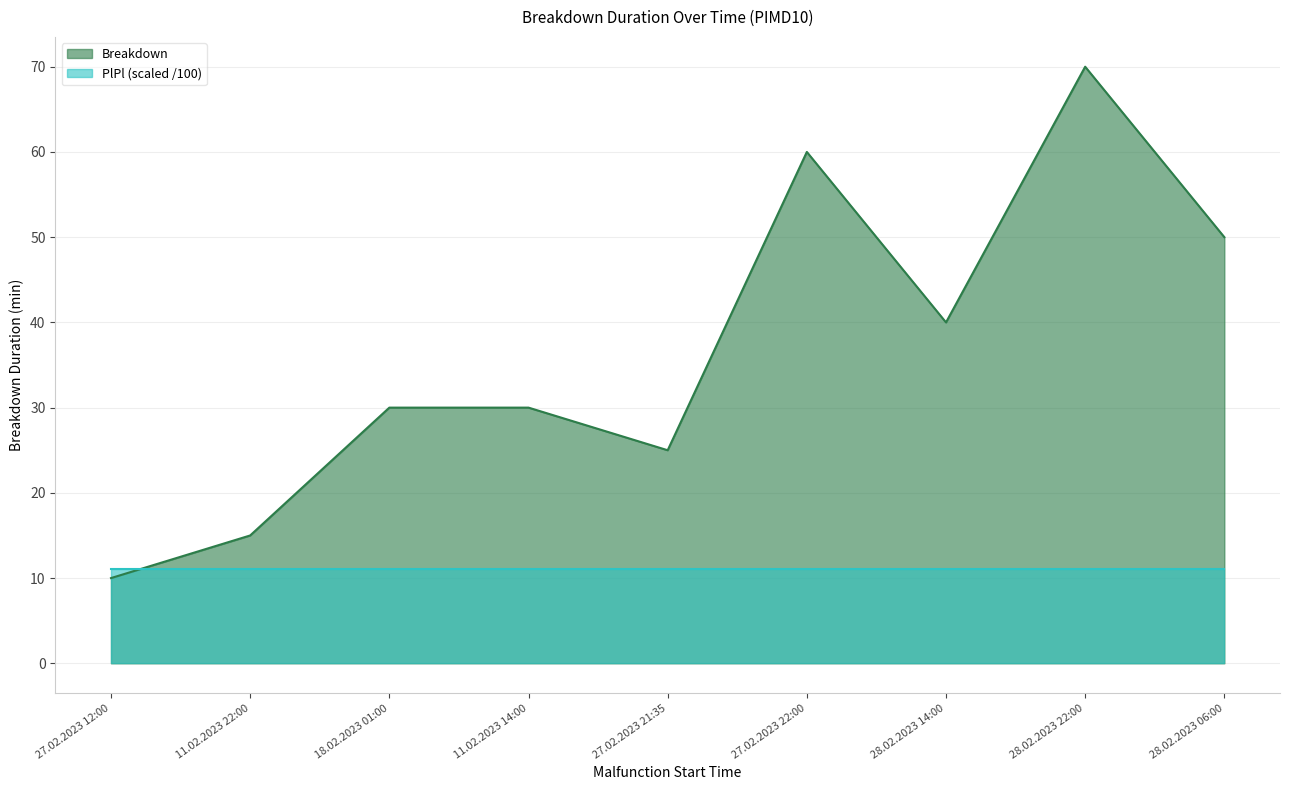

How many series are shown in this chart?

2